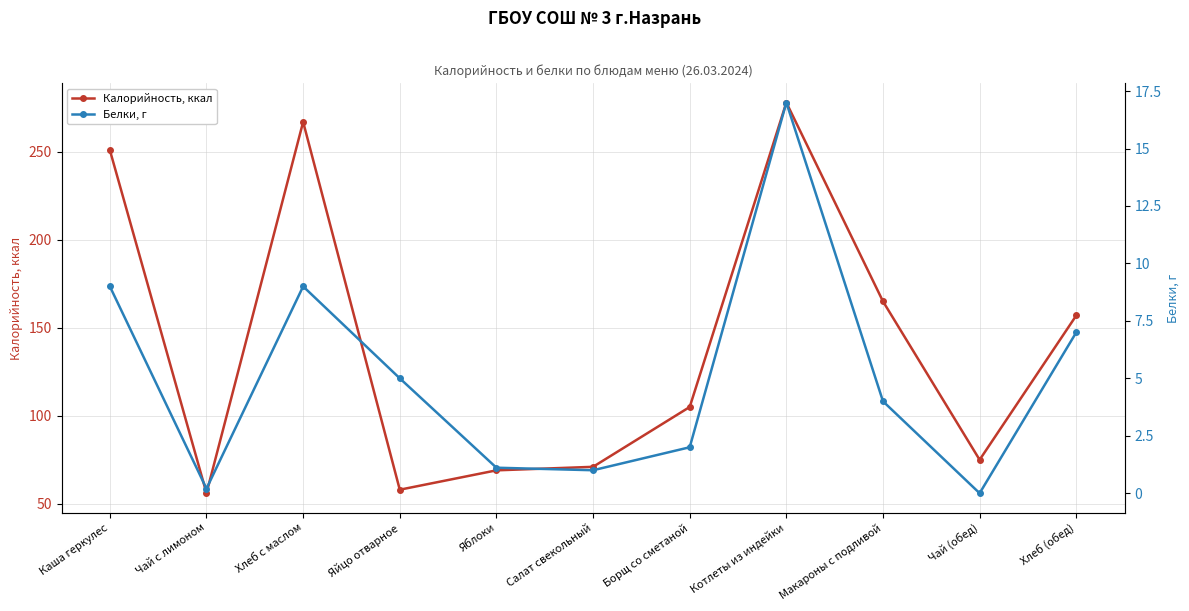

Reading left to right, transcribe all the data shown in this chart.

Калорийность, ккал: Каша геркулес=251.0	Чай с лимоном=56.0	Хлеб с маслом=267.0	Яйцо отварное=58.0	Яблоки=69.0	Салат свекольный=71.0	Борщ со сметаной=105.0	Котлеты из индейки=278.0	Макароны с подливой=165.0	Чай (обед)=75.0	Хлеб (обед)=157.0
Белки, г: Каша геркулес=9.0	Чай с лимоном=0.2	Хлеб с маслом=9.0	Яйцо отварное=5.0	Яблоки=1.1	Салат свекольный=1.0	Борщ со сметаной=2.0	Котлеты из индейки=17.0	Макароны с подливой=4.0	Чай (обед)=0.0	Хлеб (обед)=7.0